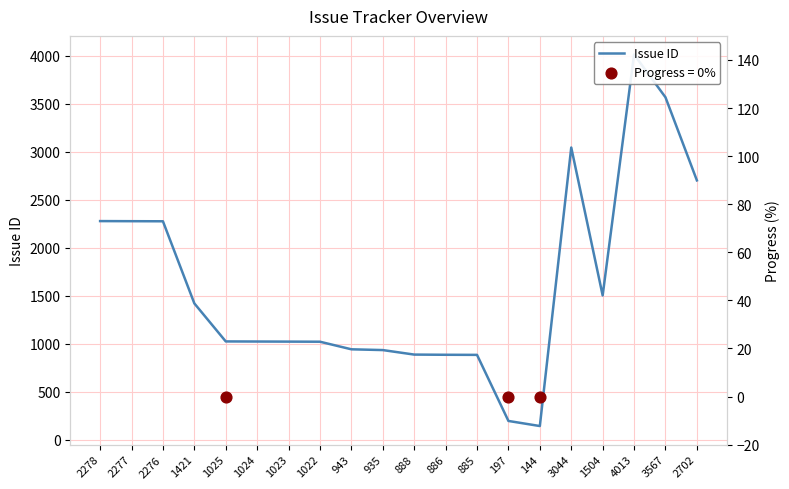

Approximately how many times larger is the value at 888 compared to 1025?

0.9